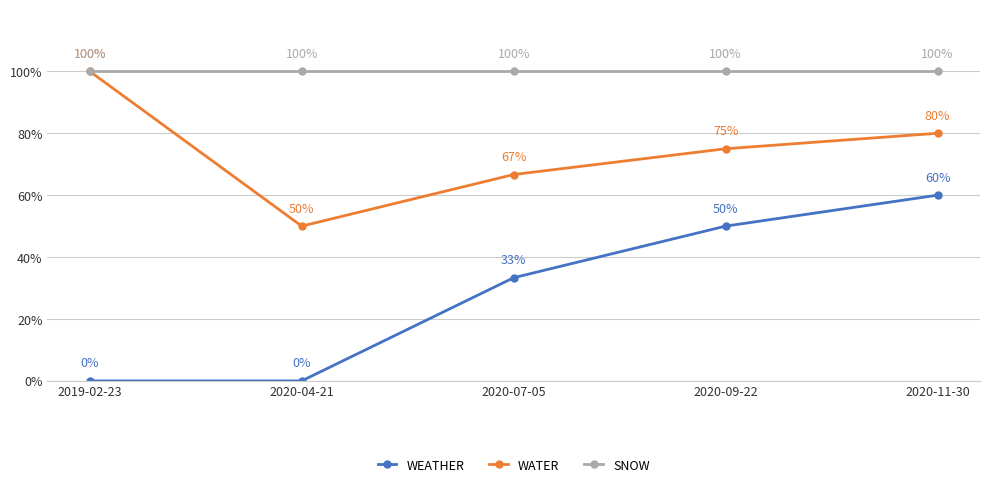

How many categories are shown in the chart?

5